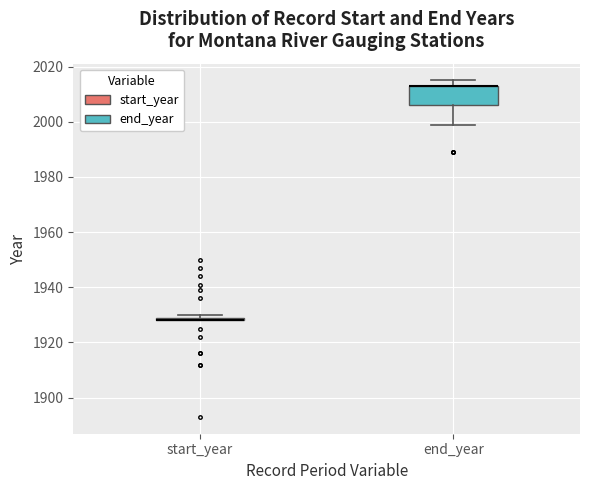

Comparing the boxes themselves (not the whiskers), which one is the tallest?

end_year